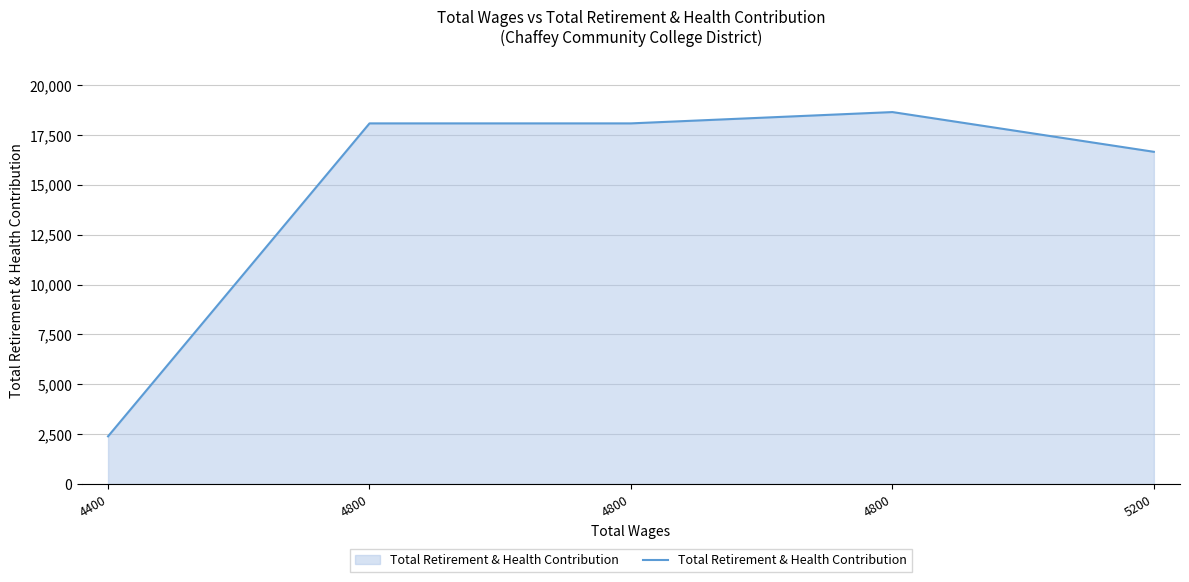

Does the chart have visible grid lines?

Yes